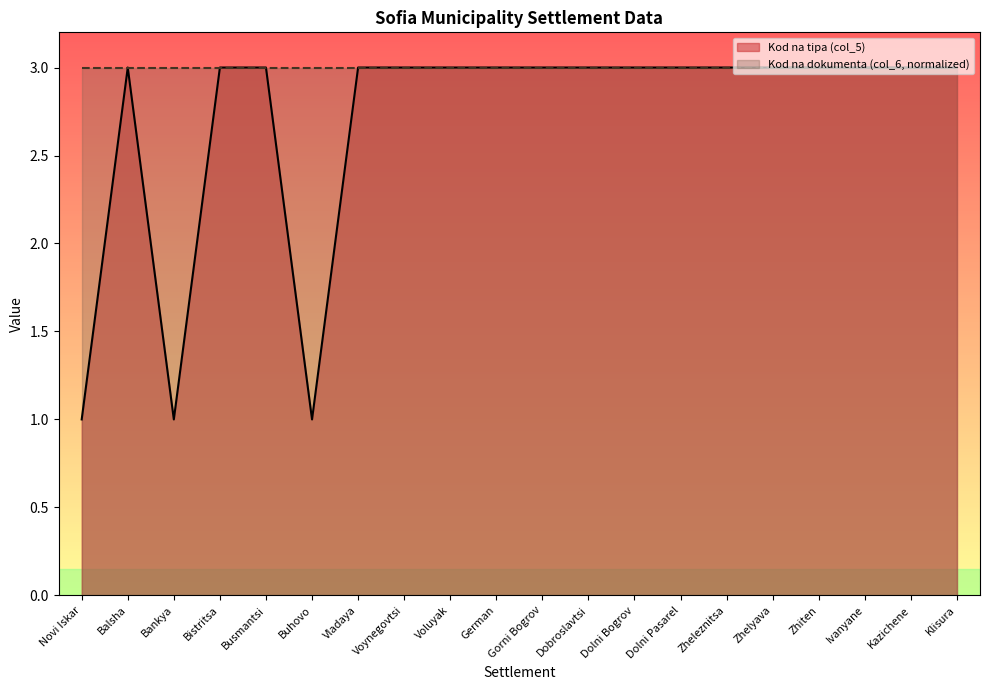

The chart shows a value of 3 at Voynegovtsi. True or false?

True